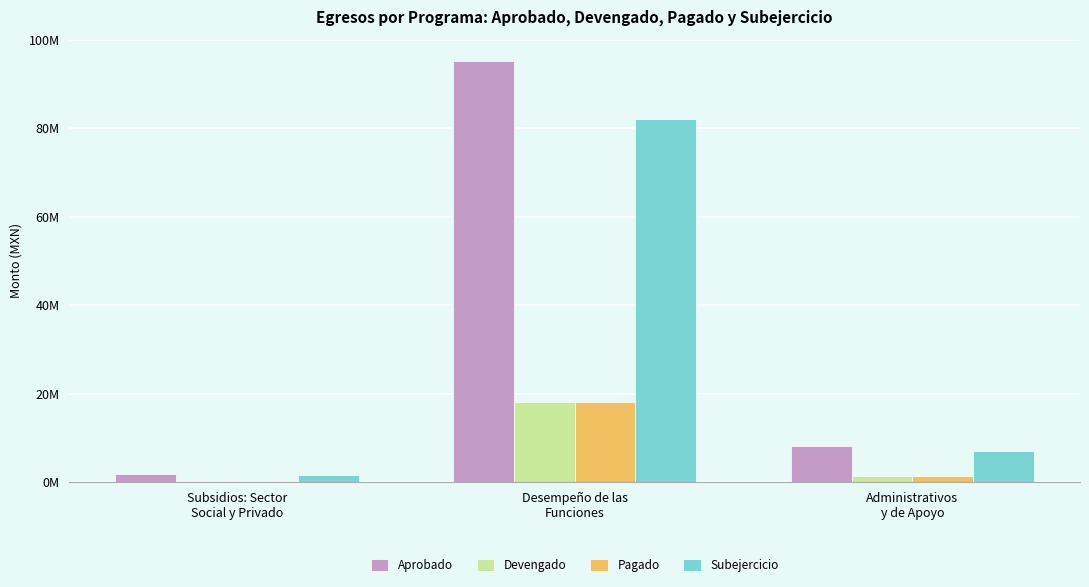

What is the average value of the Subejercicio series?

30251692.2